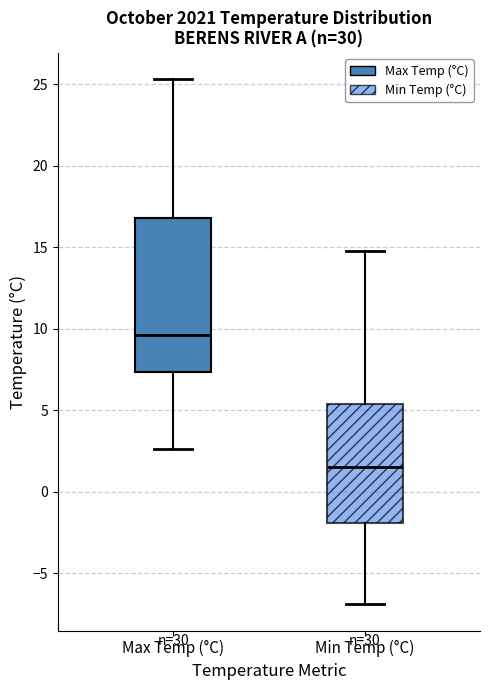

Where does the median line of the box for Min Temp (°C) sit on the y-axis? The values are not printed on the chart, so give them approximately, as read against the axis.

1.5